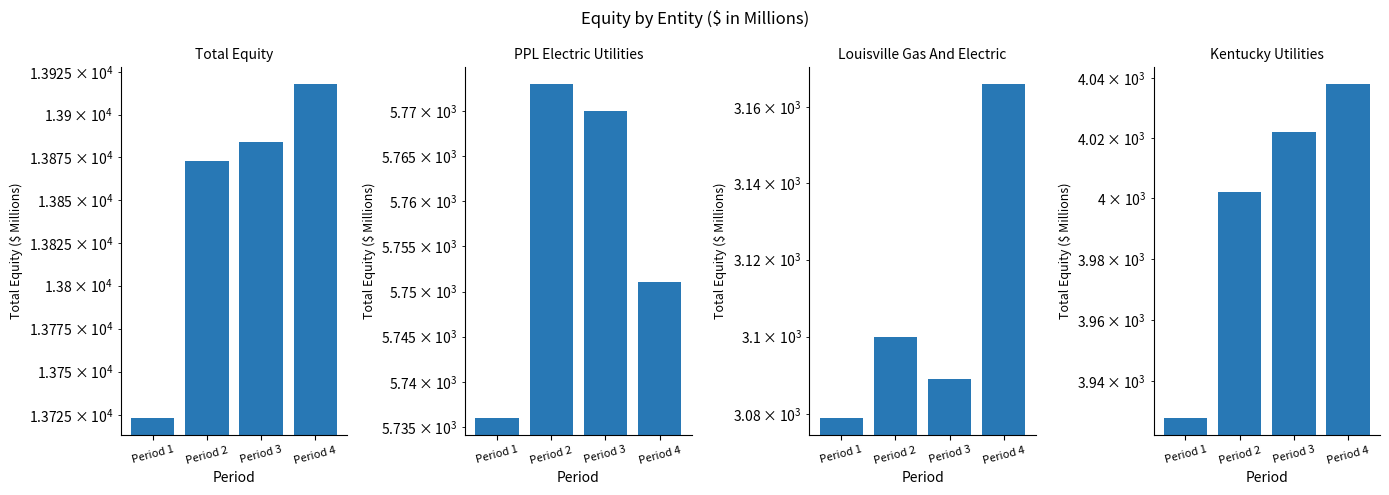

At which category is the sum across all series the highest?

Period 4